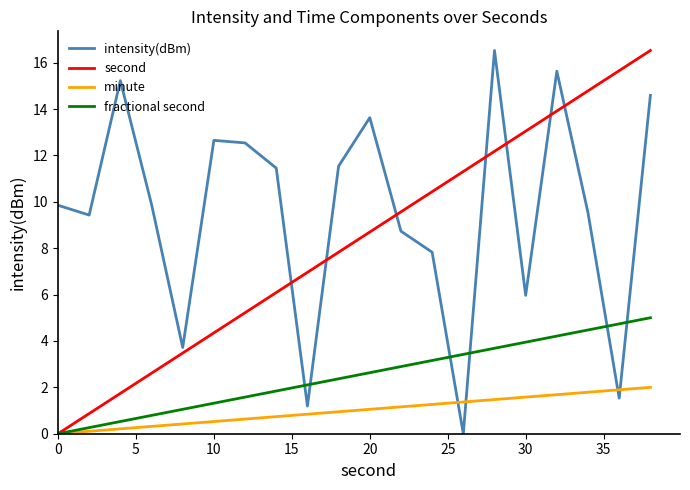

What is the maximum value for intensity(dBm)?

16.5